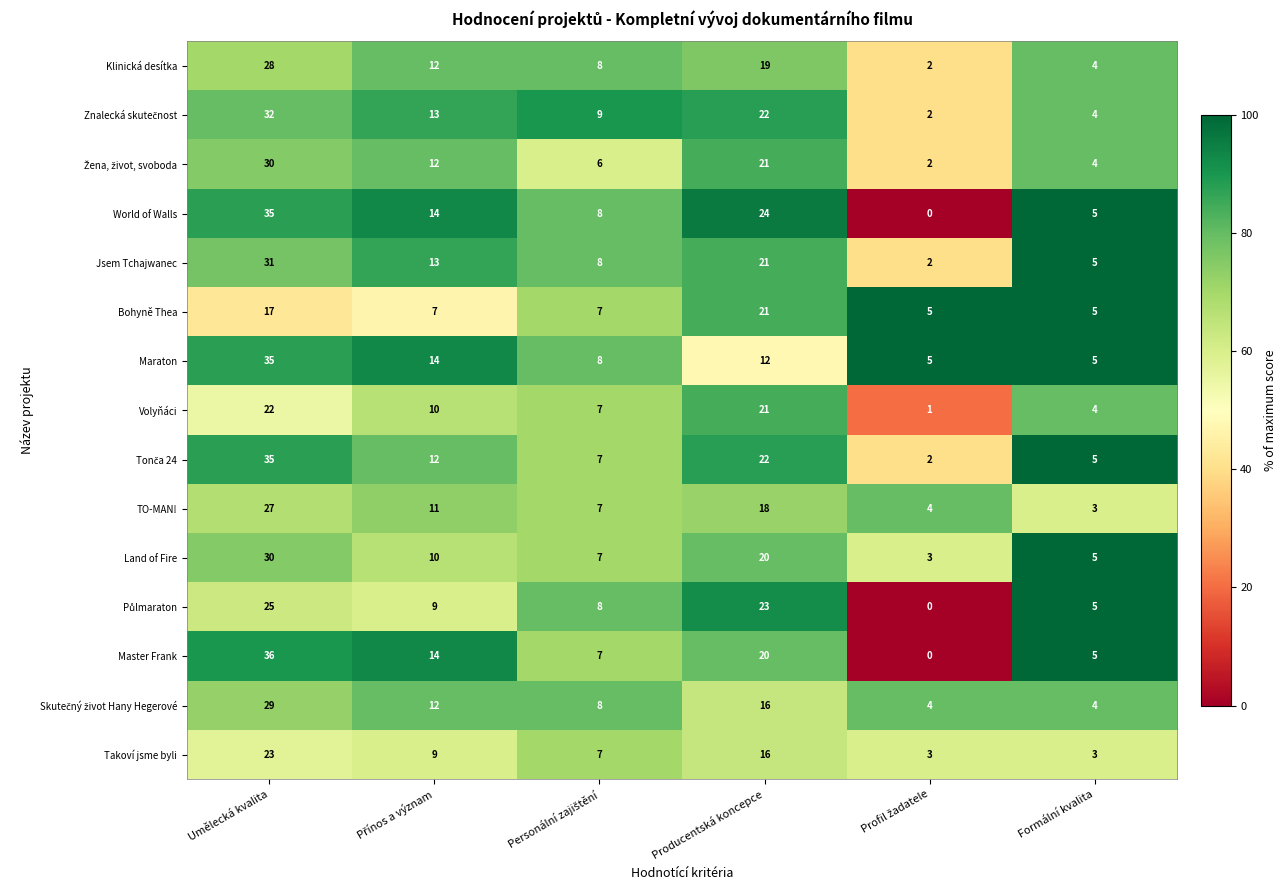

At which label is TO-MAN! closest to 15?

Producentská koncepce